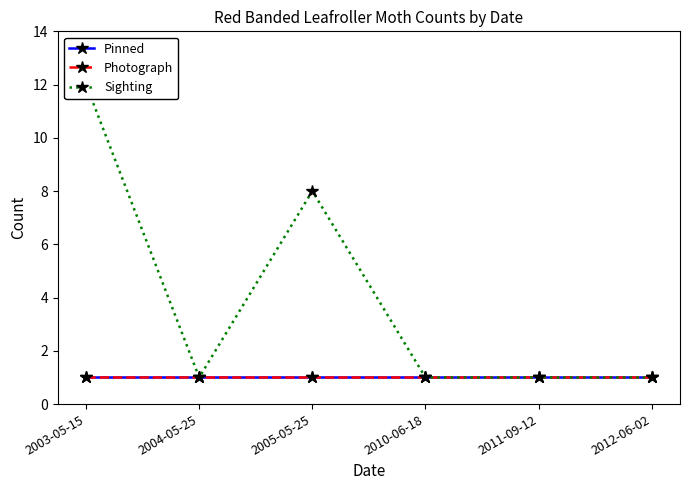

Between 2003-05-15 and 2010-06-18, which series saw the biggest shift?

Sighting